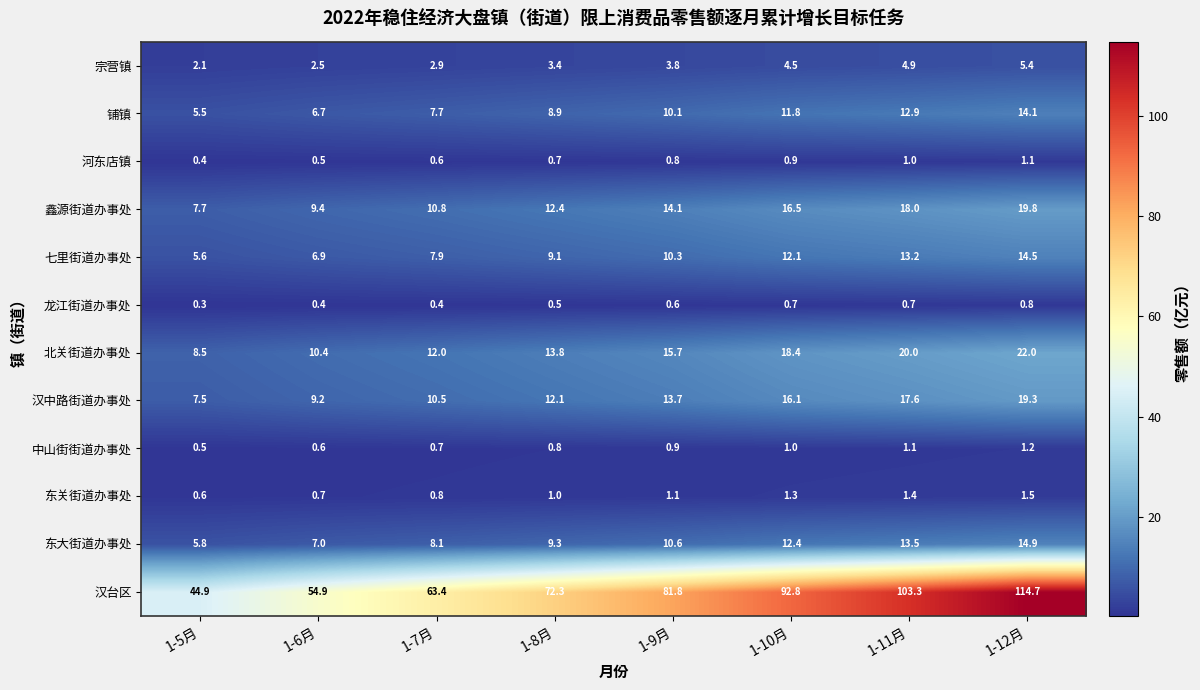

Rank the series by their maximum value, from highest to lowest.

汉台区, 北关街道办事处, 鑫源街道办事处, 汉中路街道办事处, 东大街道办事处, 七里街道办事处, 铺镇, 宗营镇, 东关街道办事处, 中山街街道办事处, 河东店镇, 龙江街道办事处